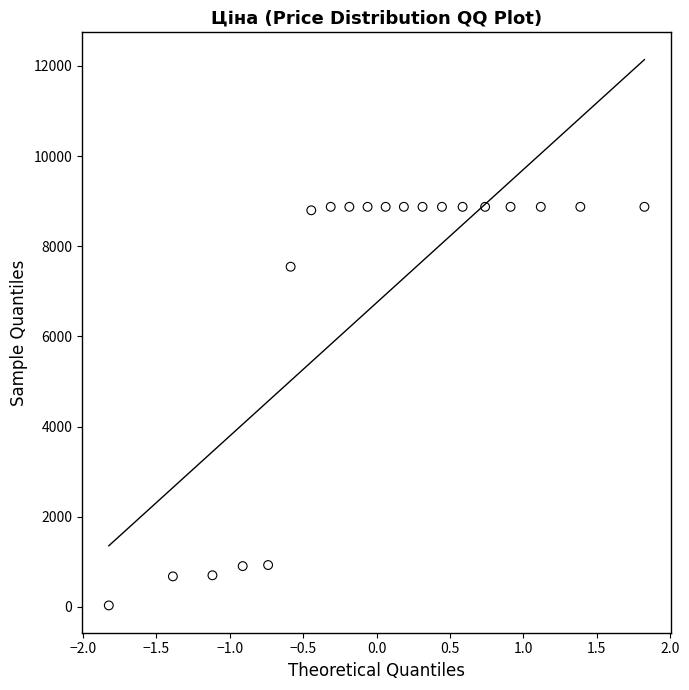

What Y value in the scatter plot is closest to 4453?

7545.9